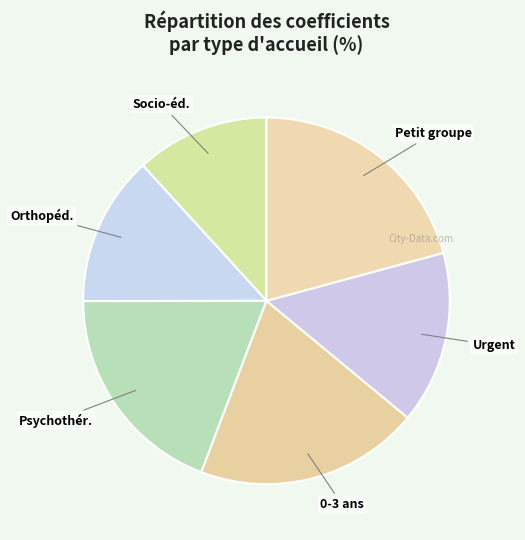

How many segments does this pie chart have?

6